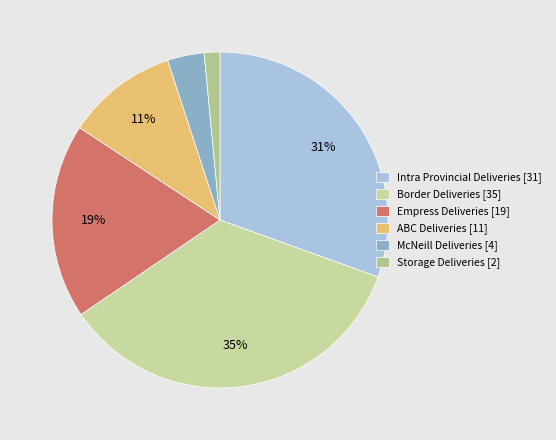

Which category has the biggest portion of the pie?

Border Deliveries